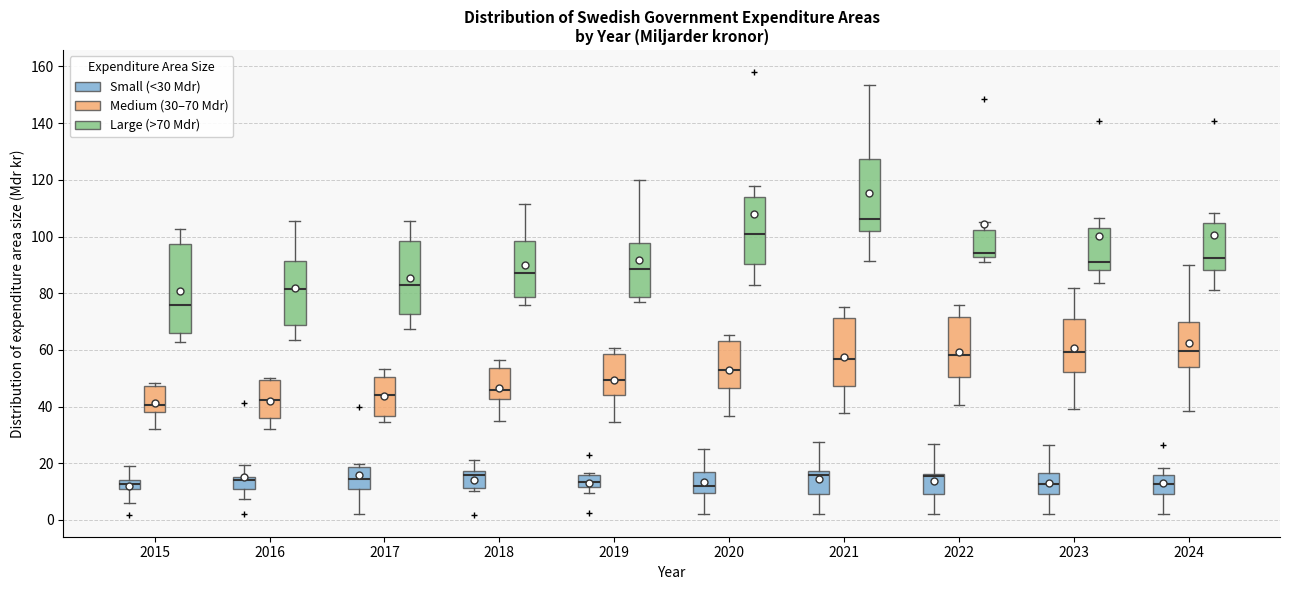

Where does the lower whisker of the box for 2020 (Medium (30–70 Mdr)) end on the y-axis? The values are not printed on the chart, so give them approximately, as read against the axis.

36